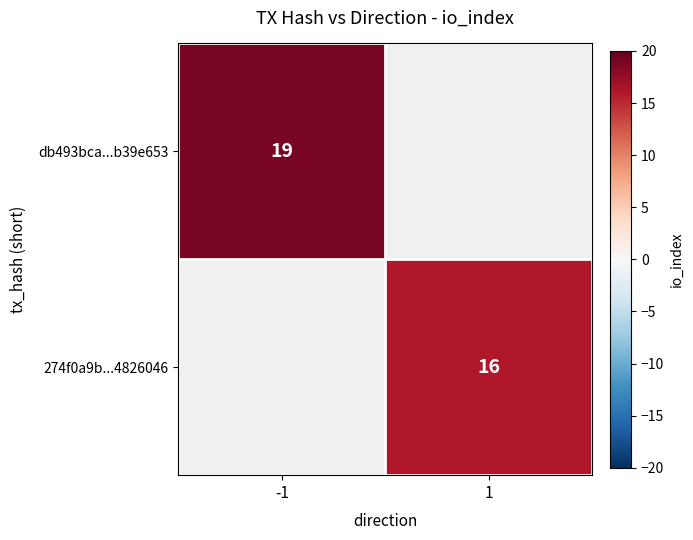

What is the minimum value shown in the chart?

16.0